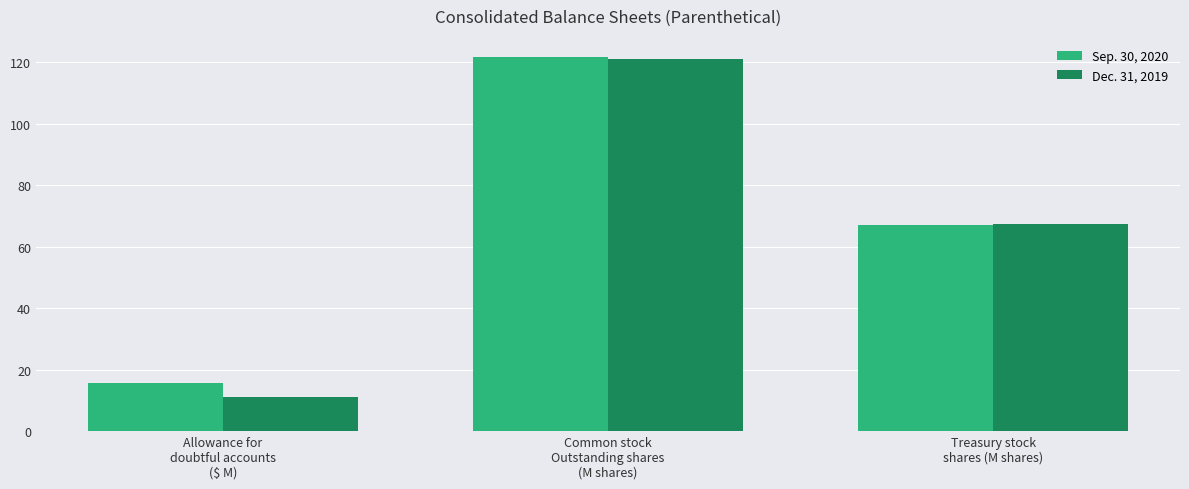

Rank the series by their average value, from lowest to highest.

Dec. 31, 2019, Sep. 30, 2020